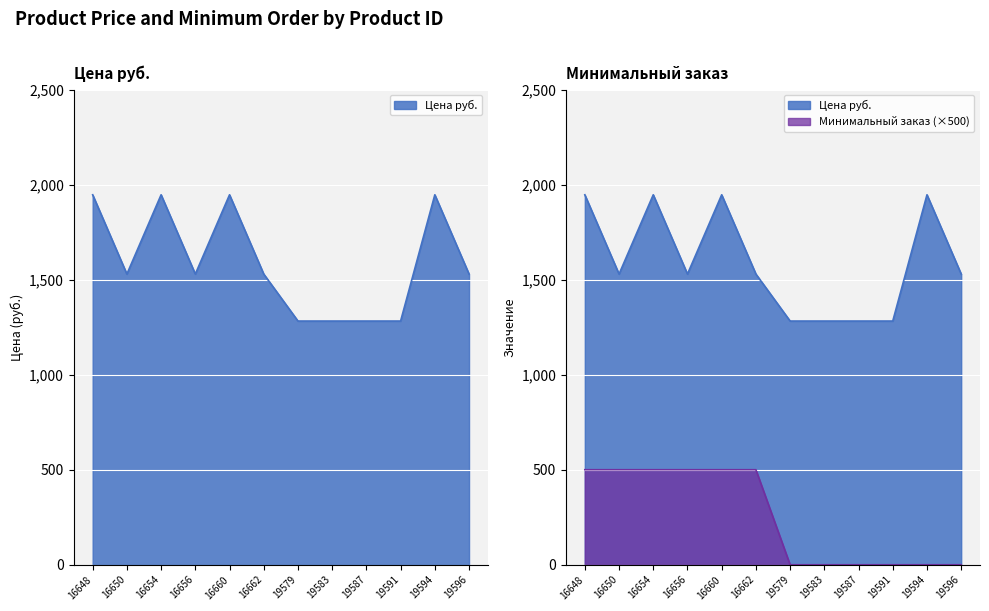

What is the value of the Минимальный заказ point at the 6th from the left?

500.0